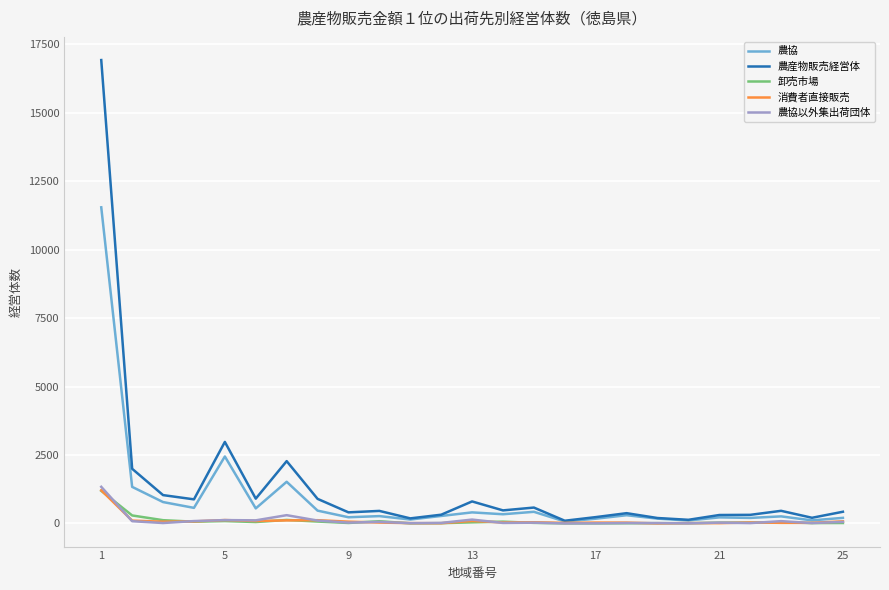

Which series has the largest total across all categories?

農産物販売経営体